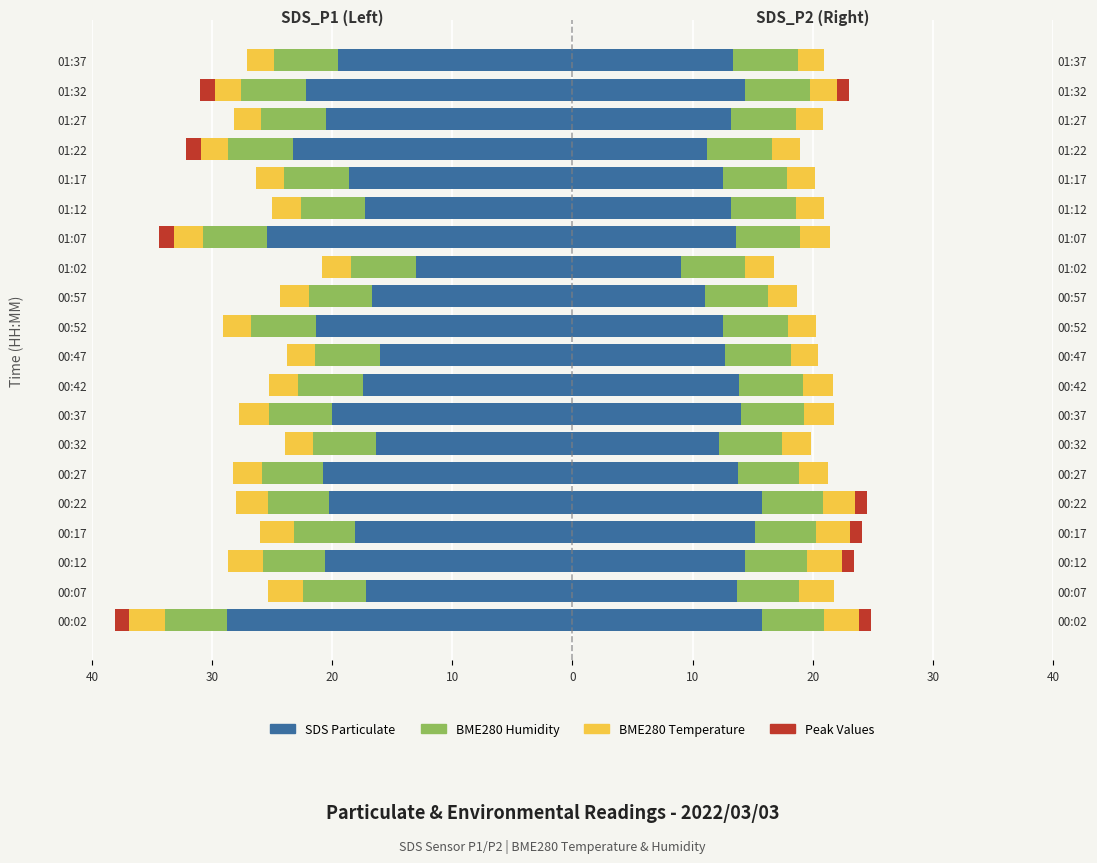

List the labels in order of BME280_humidity value, largest first.

01:27, 00:47, 01:32, 00:52, 01:22, 01:37, 01:17, 00:42, 01:12, 01:02, 01:07, 00:57, 00:37, 00:32, 00:07, 00:02, 00:12, 00:17, 00:27, 00:22